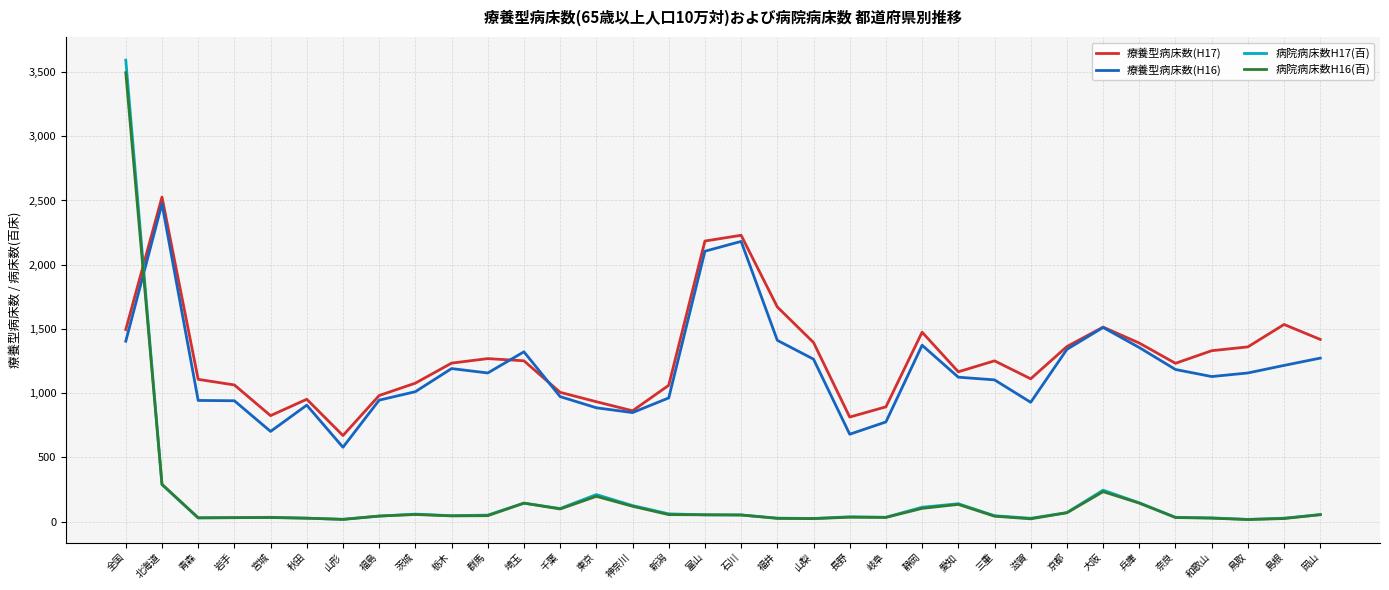

The value of 病院病床数H16(百) at 岡山 is 54.6. True or false?

True